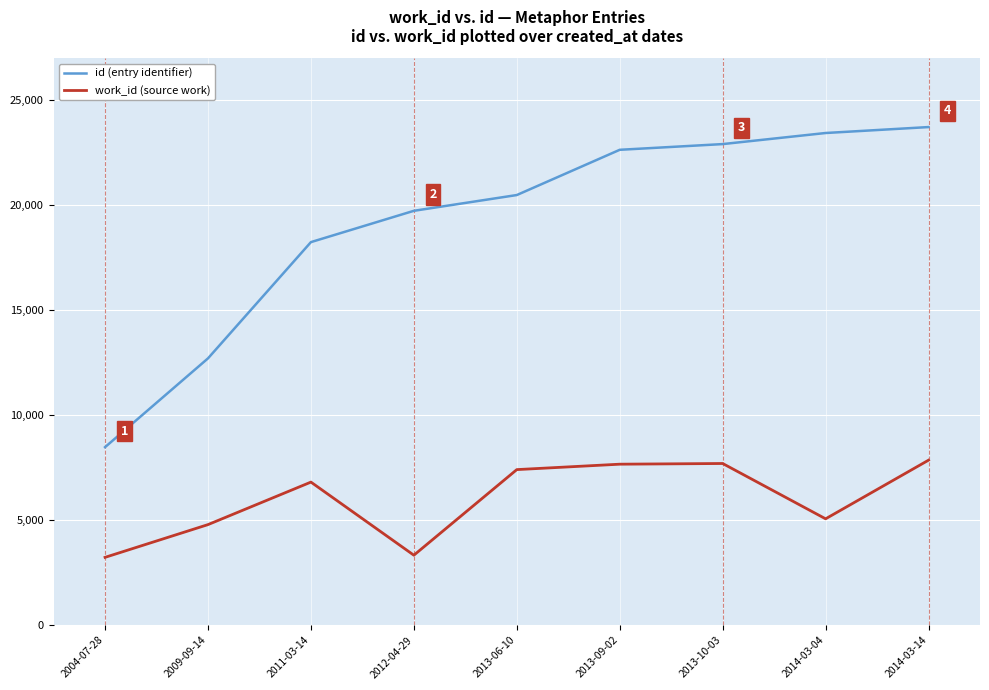

Which category has the lowest value in the id (entry identifier) series?

2004-07-28